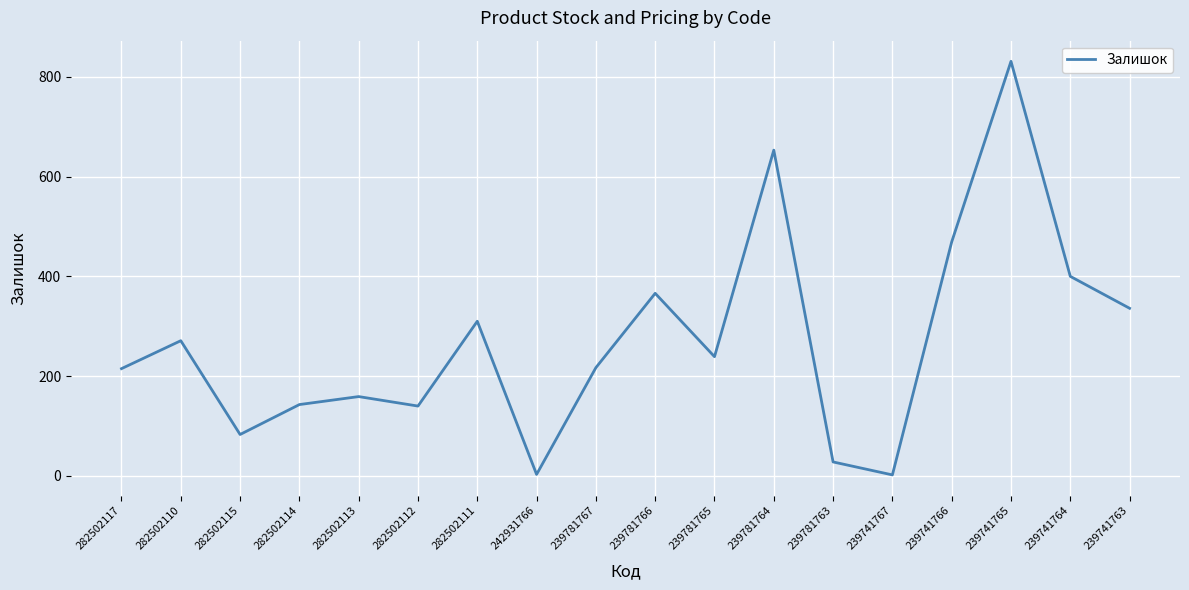

What is the smallest value displayed?

2